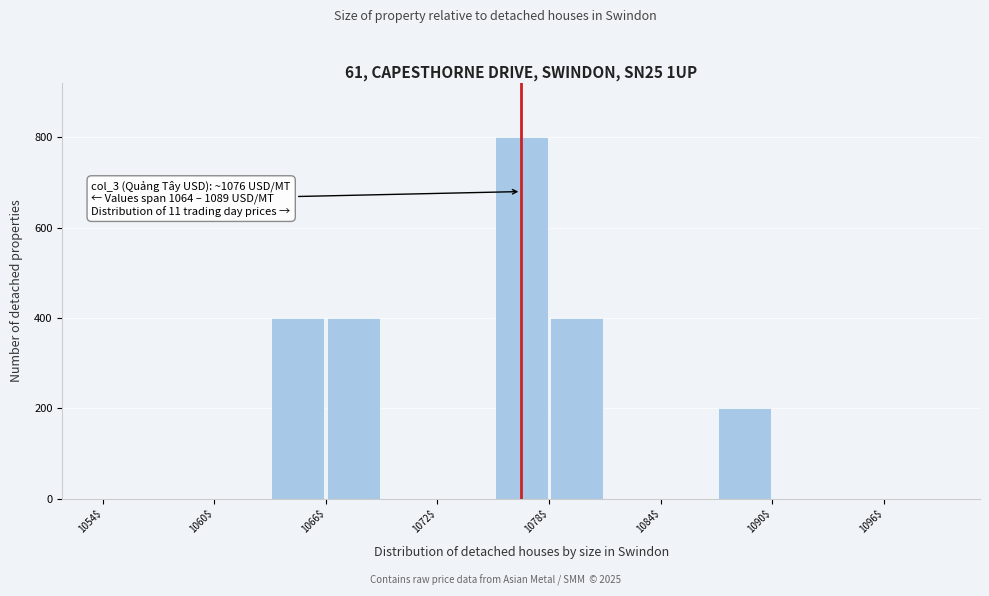

Around what value on the x-axis is the tallest bar? Give the approximate position of its centre, as read against the axis.

1076